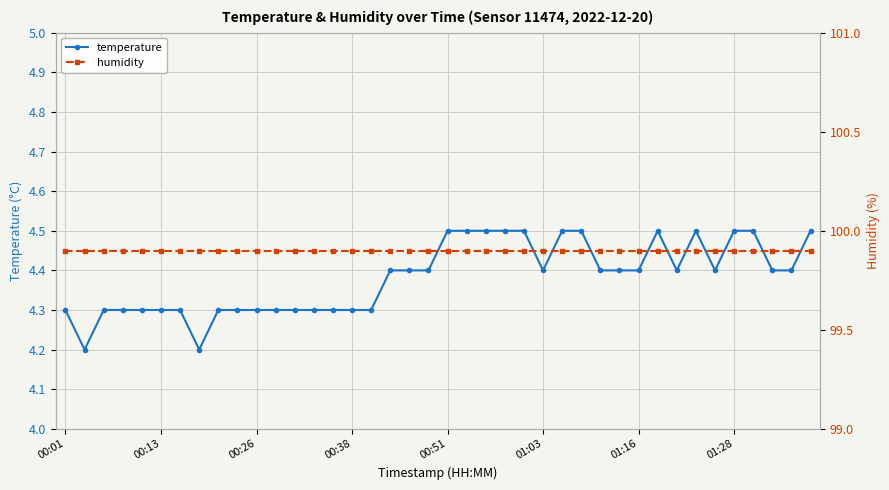

What is the sum of all temperature values?

175.3